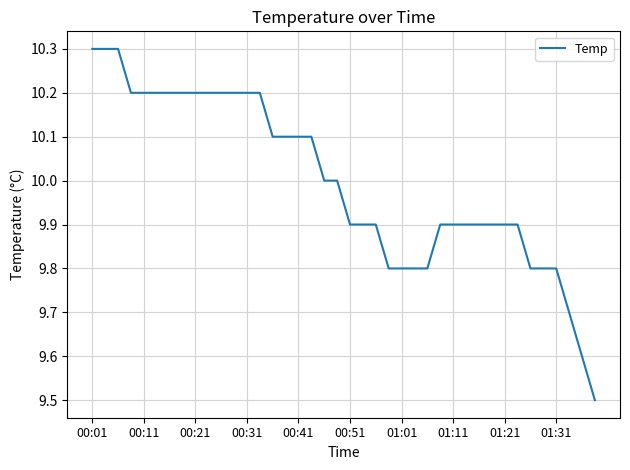

What is the smallest value displayed?

9.5